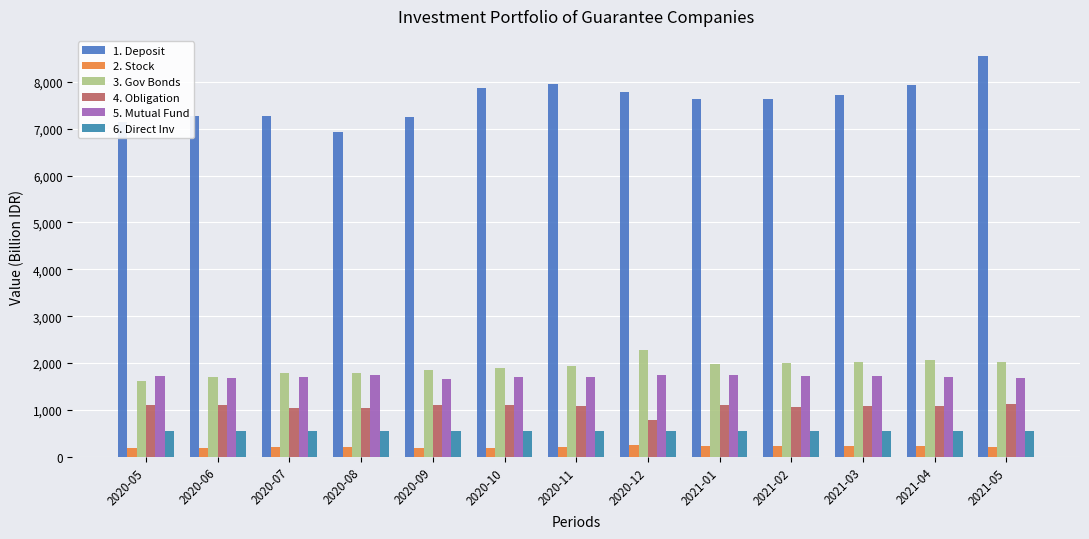

Count the number of data series in this chart.

6